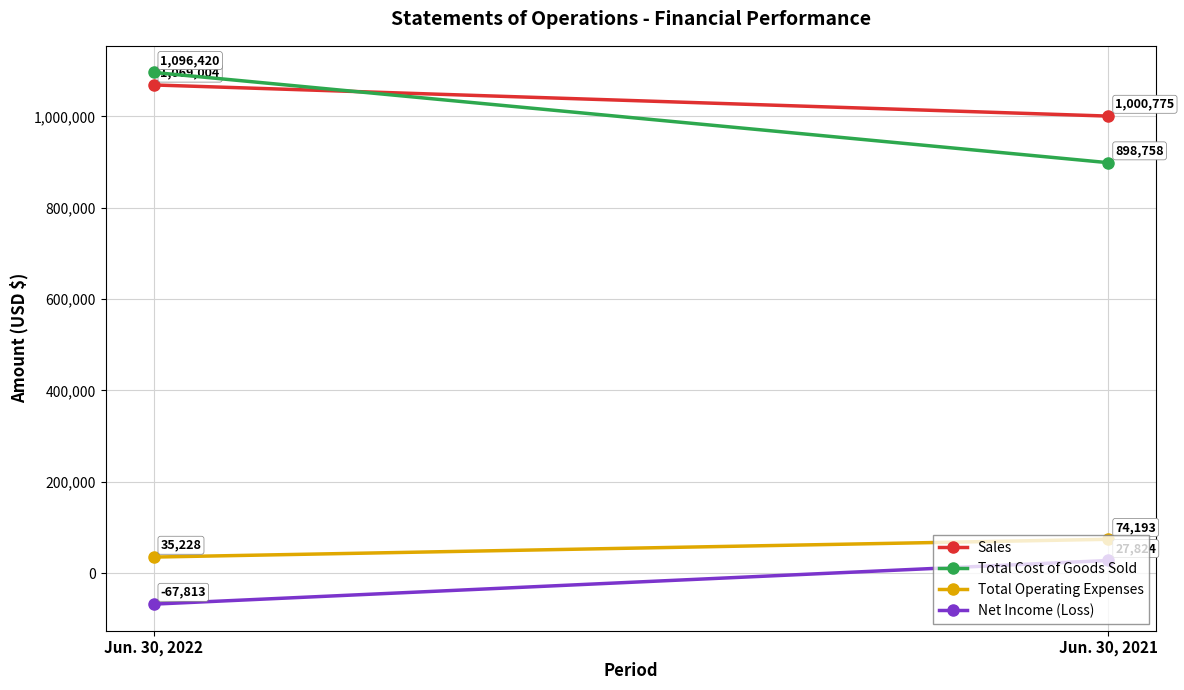

Where is Sales nearest to the value 1034889?

Jun. 30, 2021